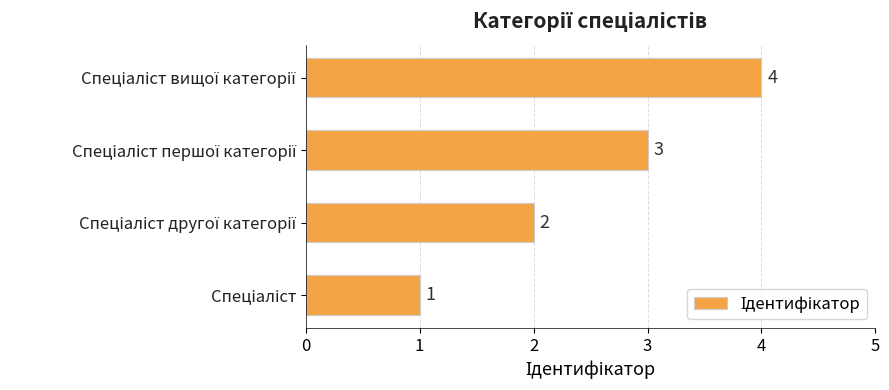

What is the maximum value shown in the chart?

4